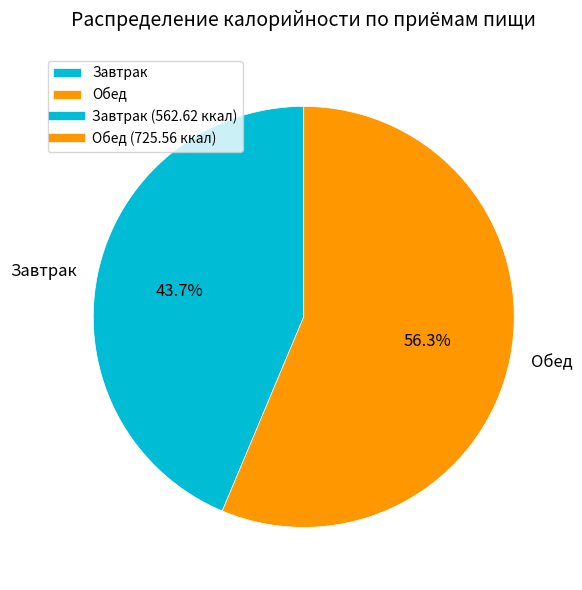

The Обед slice represents 62% of the pie. True or false?

False